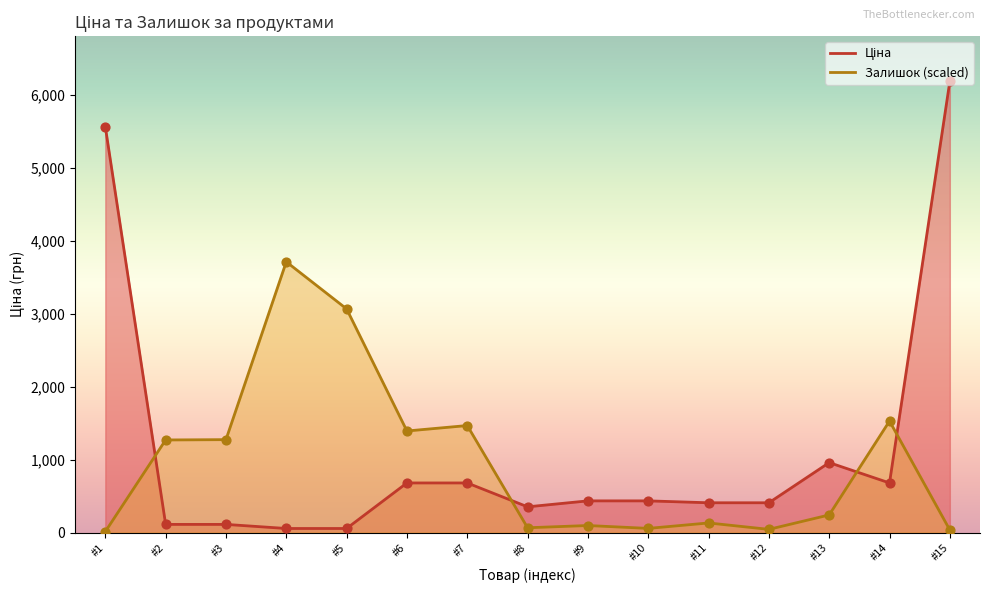

Which series contains the highest Y value?

Ціна